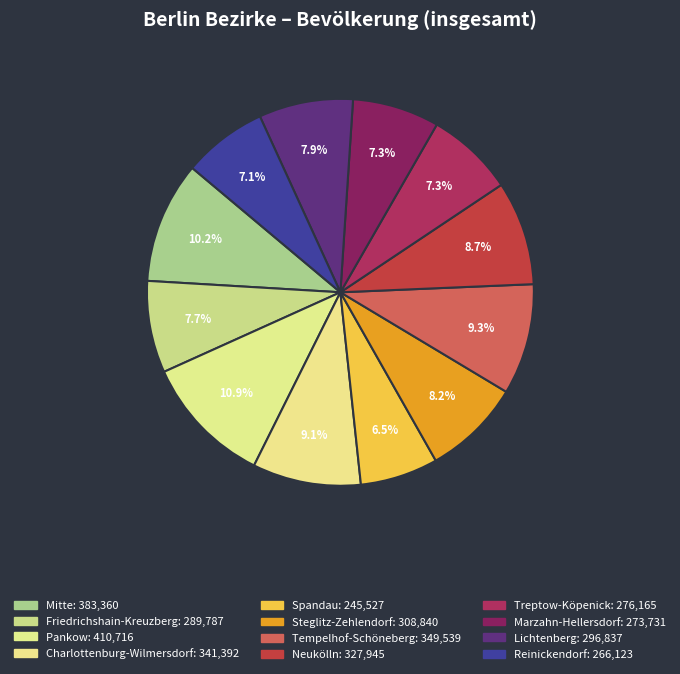

Is the sum of Mitte and Tempelhof-Schöneberg greater than half?

No